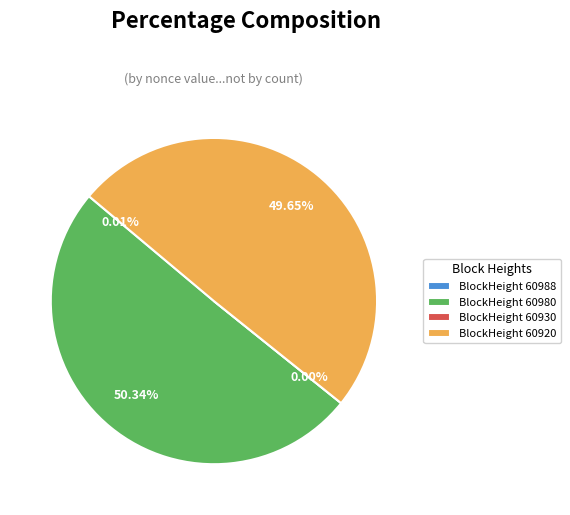

What is the total percentage of 60988 and 60920?

49.7%